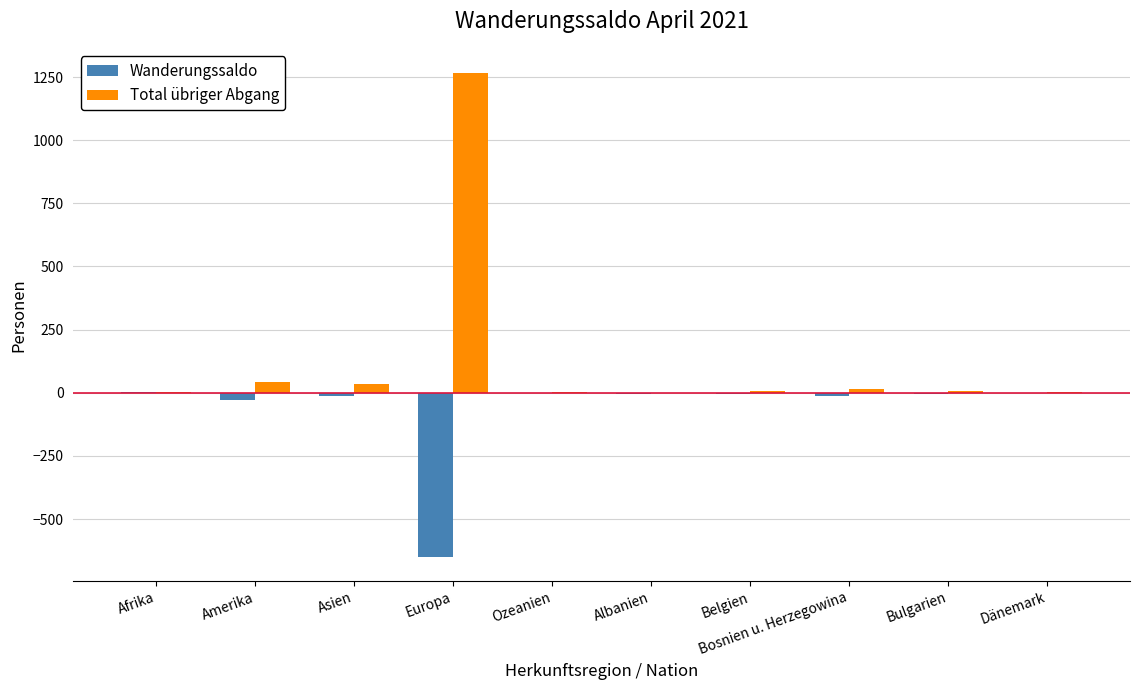

At which category is the sum across all series the highest?

Europa